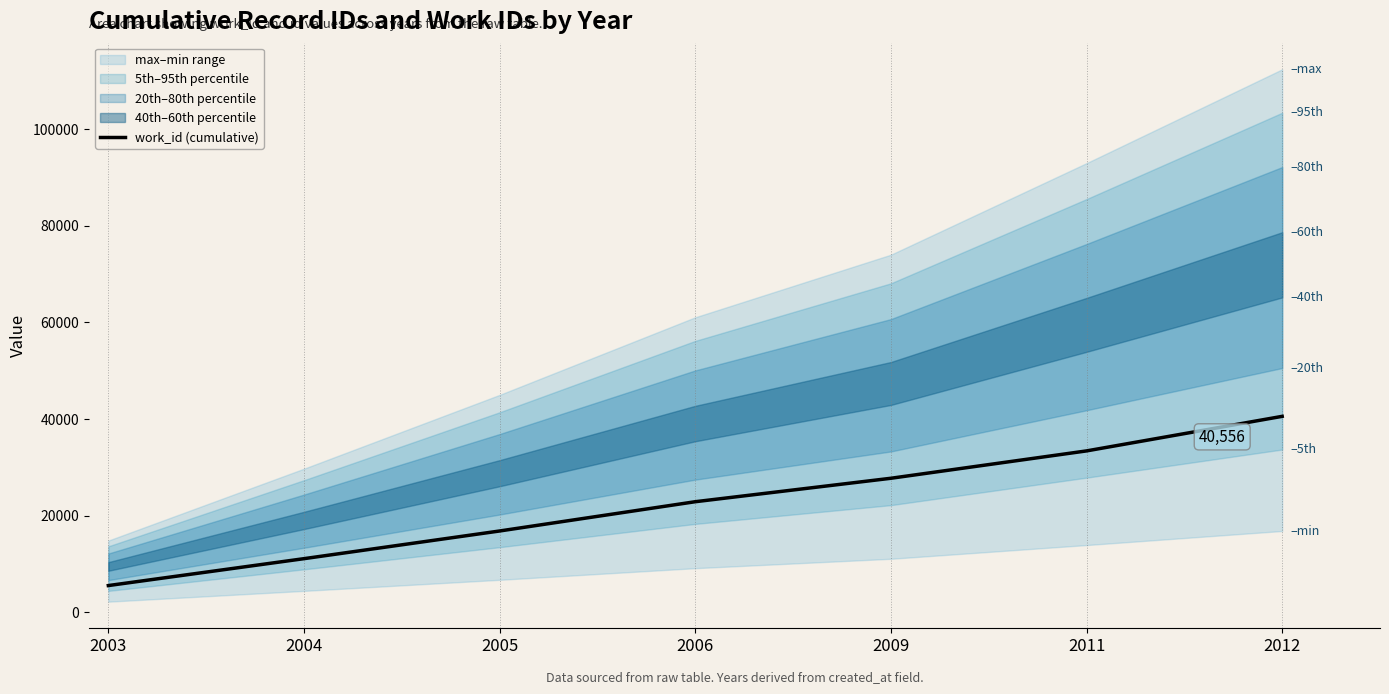

How many values are below 22902?

3